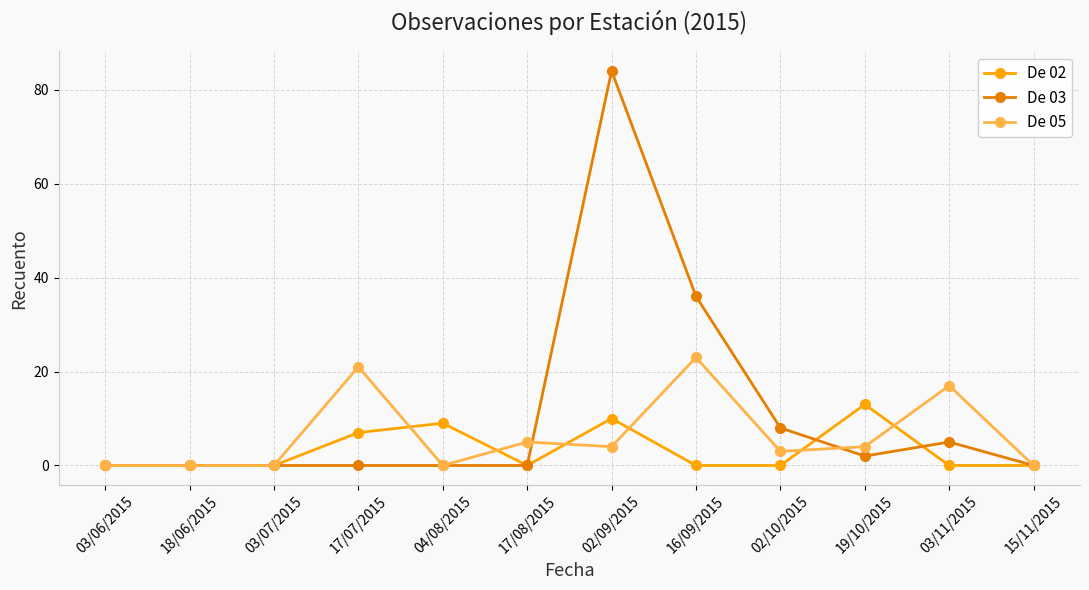

What is the difference between the maximum and minimum values in the De 03 series?

84